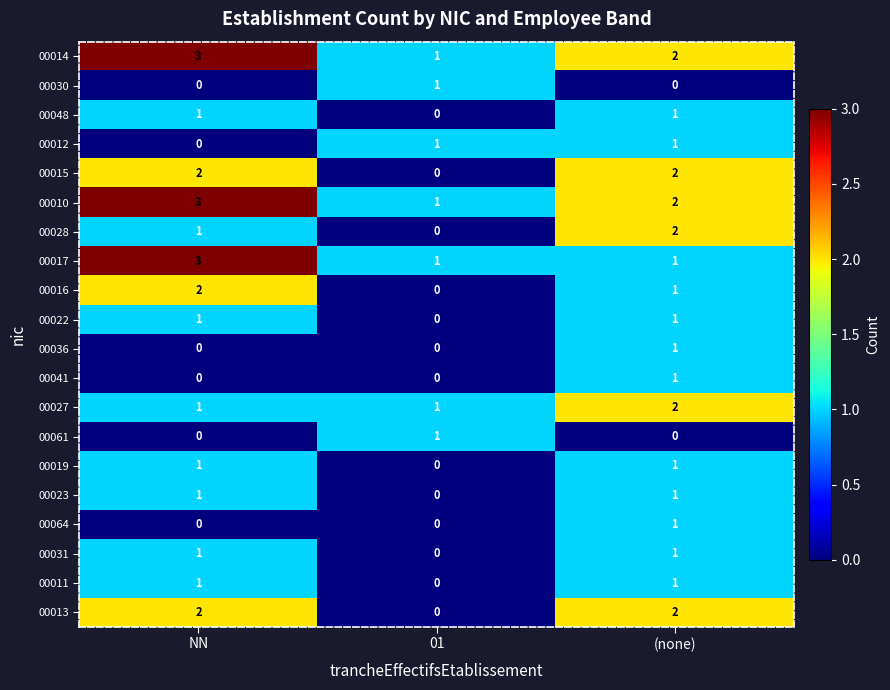

Between NN and (none), which series saw the biggest shift?

00017